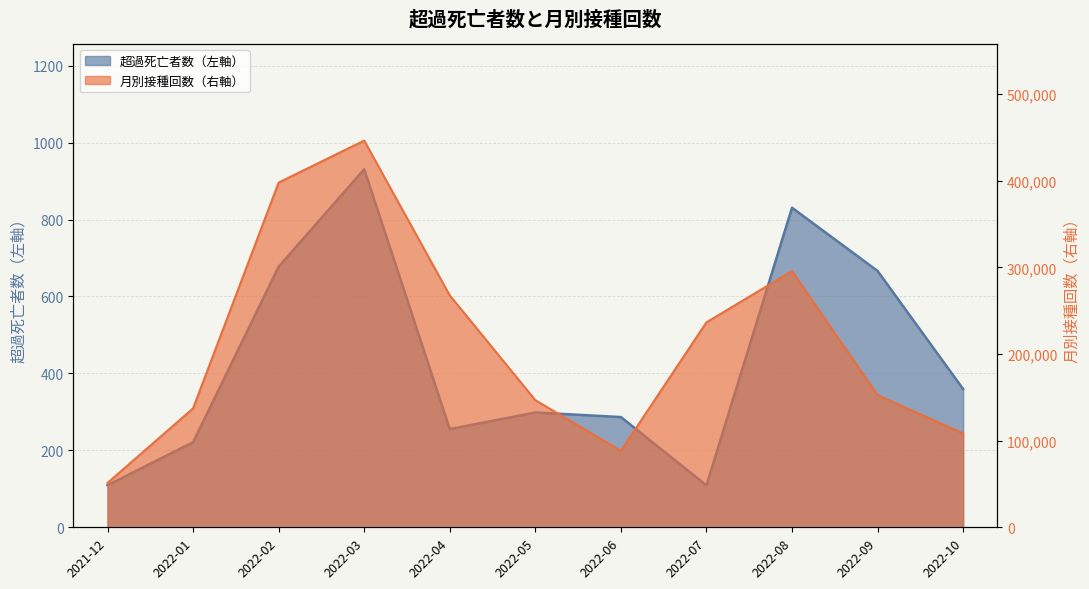

What is the difference between the highest and lowest values at 2022-09?

151867.6